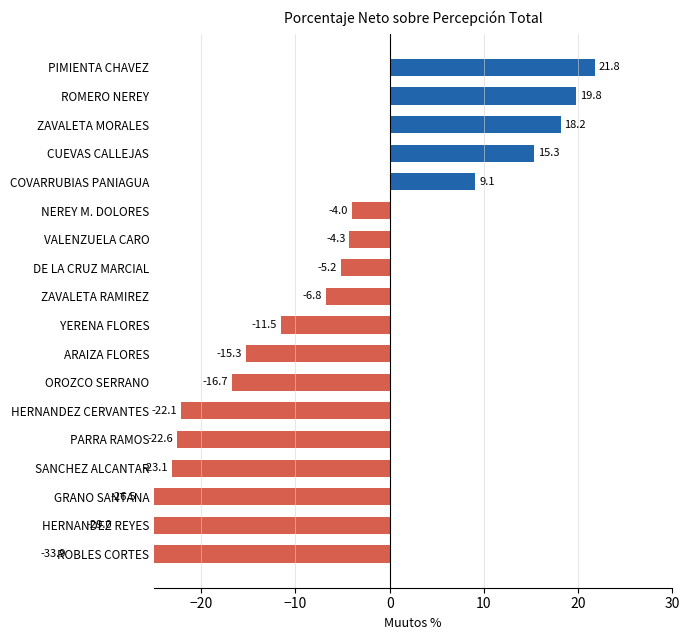

True or false: the data shows -50.5 at ROBLES CORTES.

False